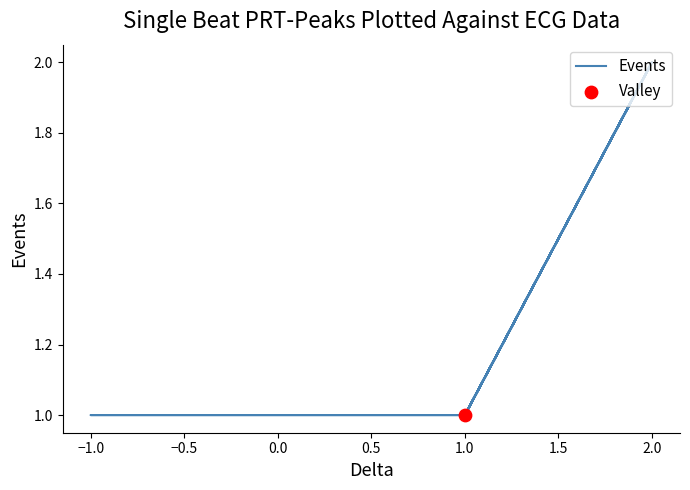

Between 24 and 1.0, which is larger?

24